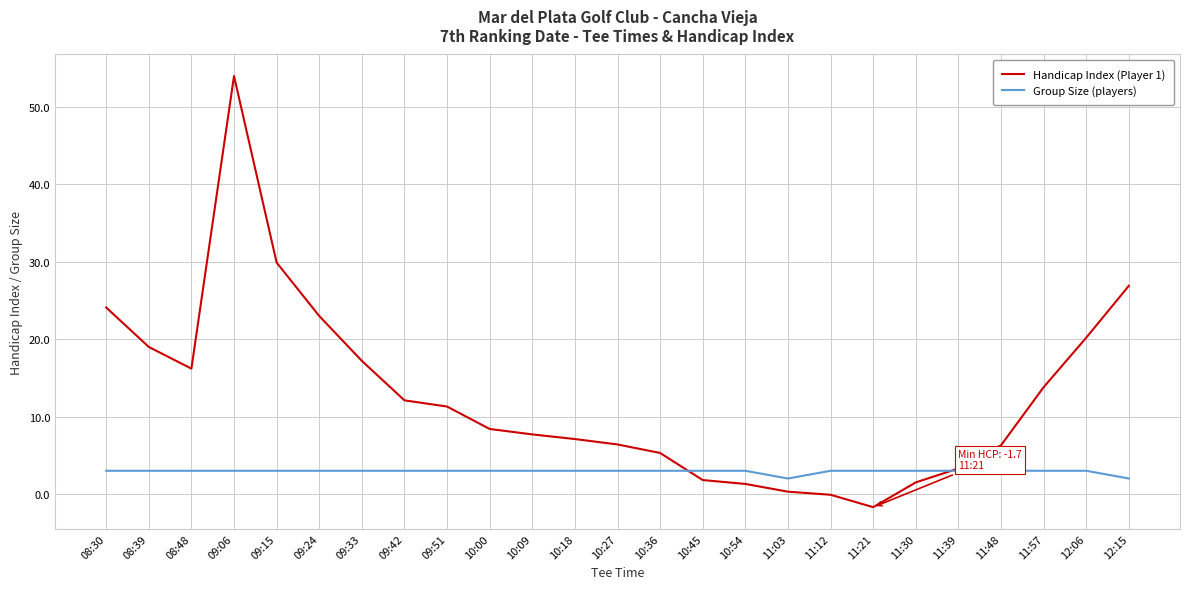

The value of Group Size (players) at 10:45 is 3.0. True or false?

True